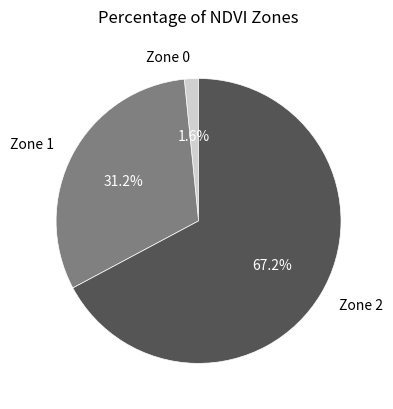

The Zone 0 slice represents 2% of the pie. True or false?

True